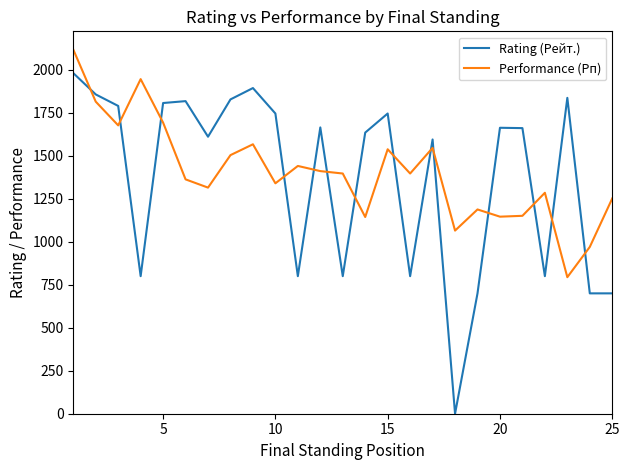

What is the difference between the maximum and minimum values in the Performance (Рп) series?

1324